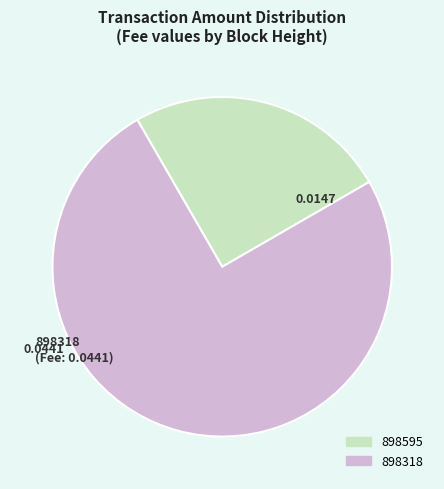

Rank the categories by value from highest to lowest.

898318, 898595